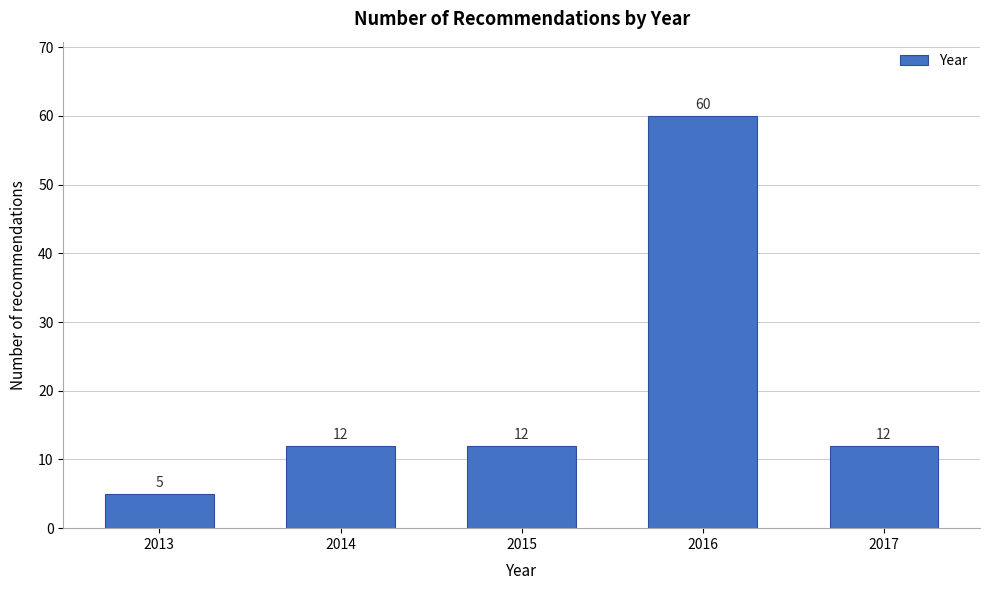

Reading right to left, transcribe all the data shown in this chart.

2017=12	2016=60	2015=12	2014=12	2013=5